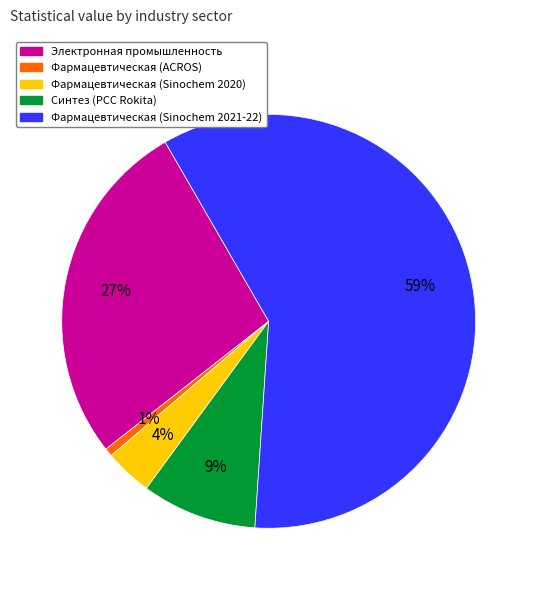

To the nearest percent, what is the average slice percentage?

20%